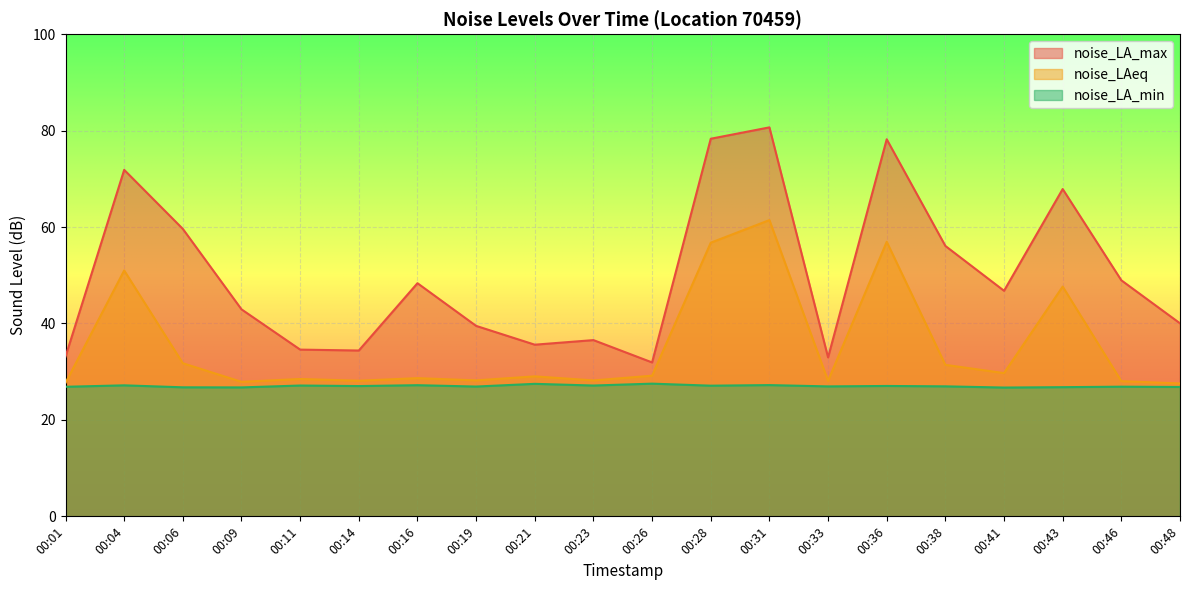

Is the value of noise_LA_max at 00:06 greater than the value of noise_LAeq at 00:14?

Yes